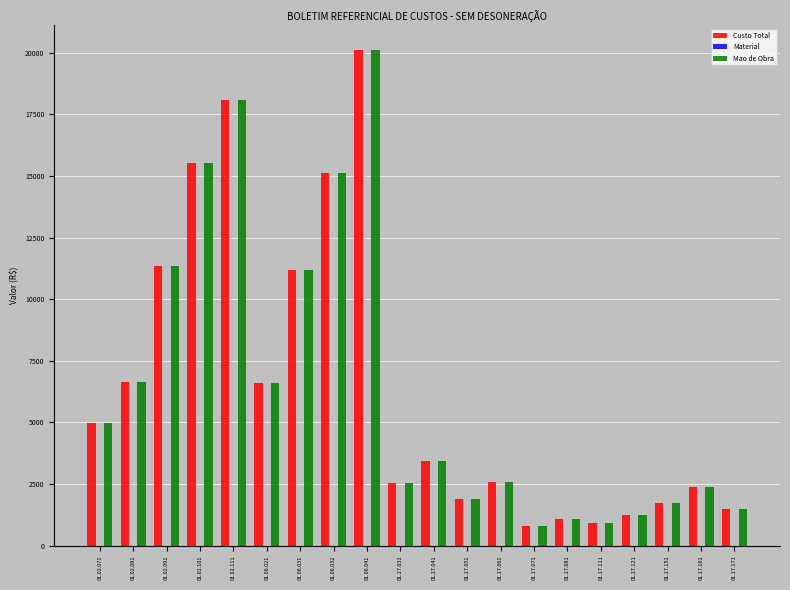

Is the value of Mao de Obra at 01.17.061 greater than the value of Custo Total at 01.02.081?

No